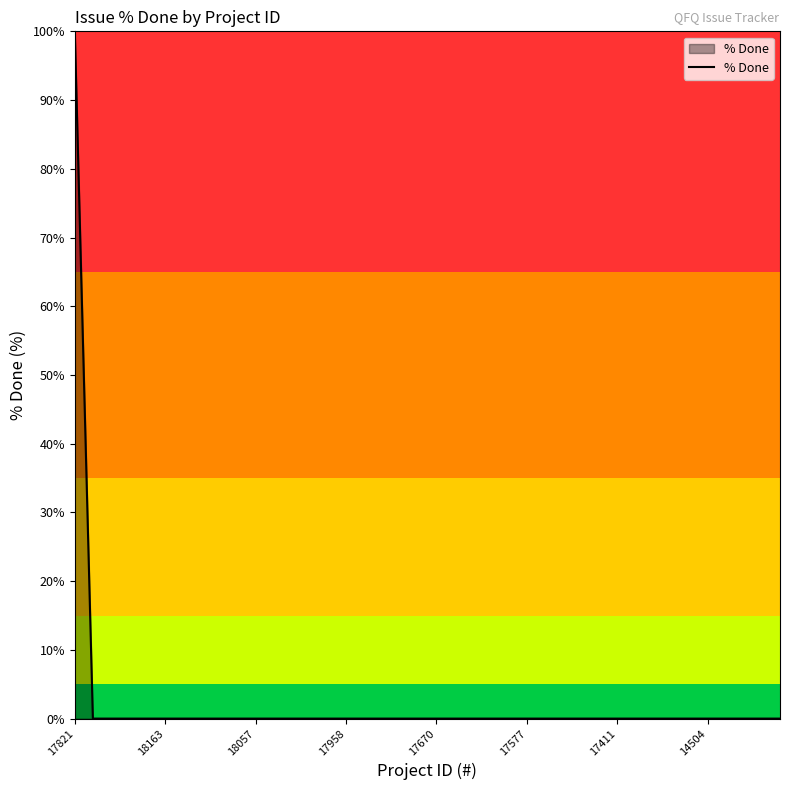

What is the difference between the maximum and minimum values?

100